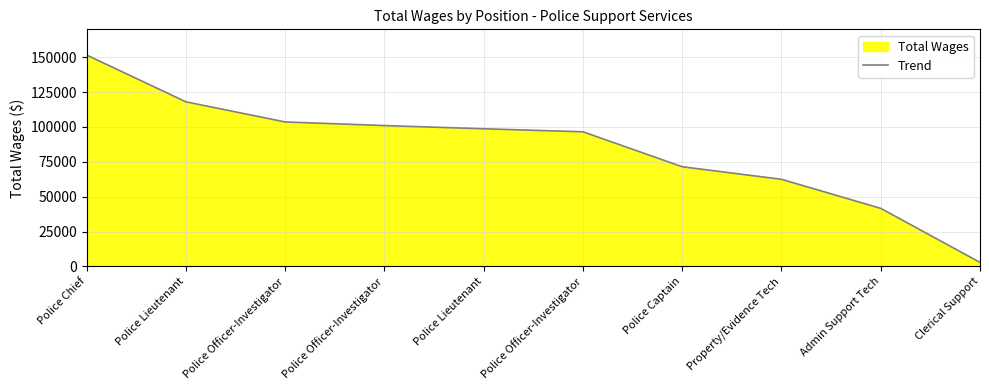

What is the average value?

84814